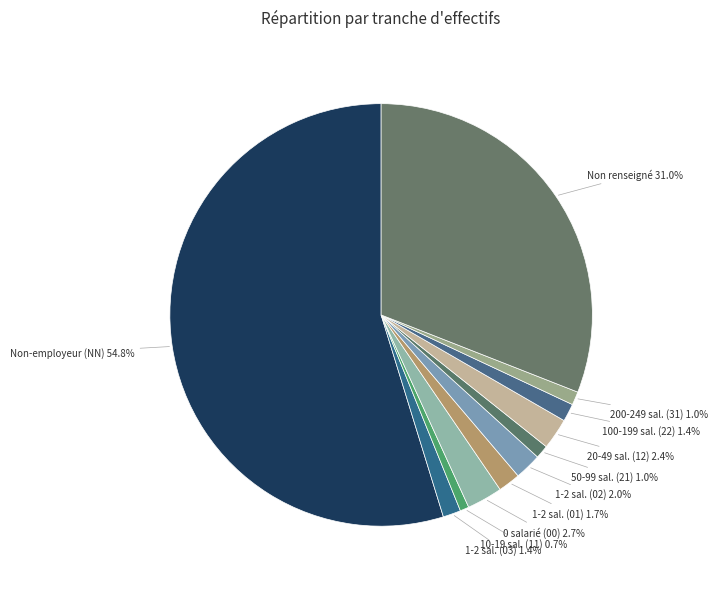

How many segments does this pie chart have?

11